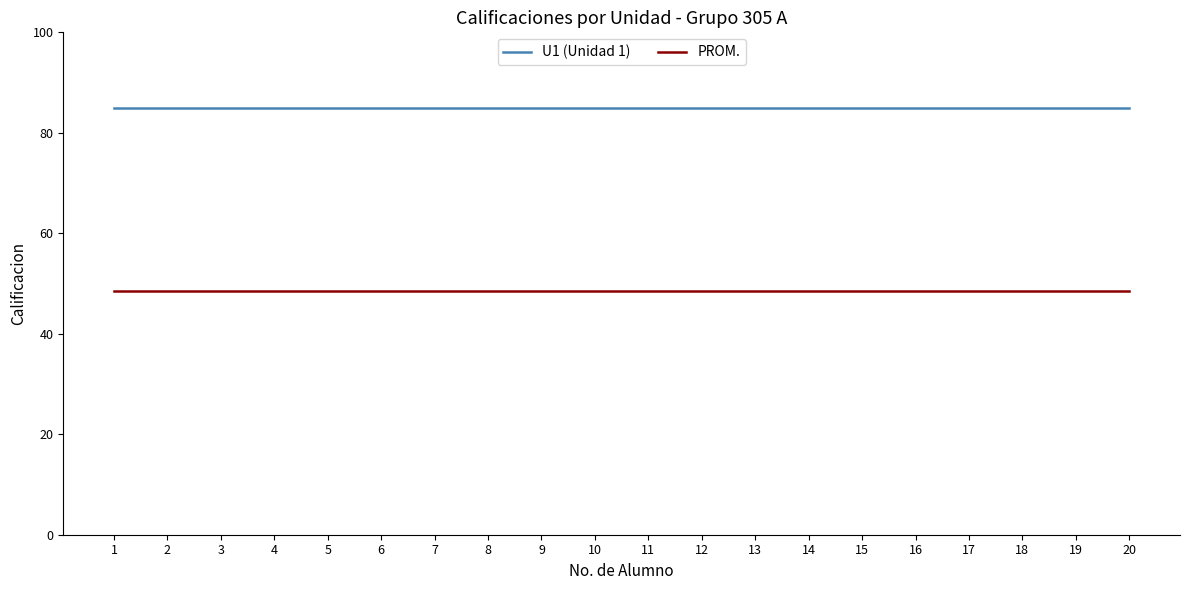

What is the difference between the highest and lowest values at 20?

36.4